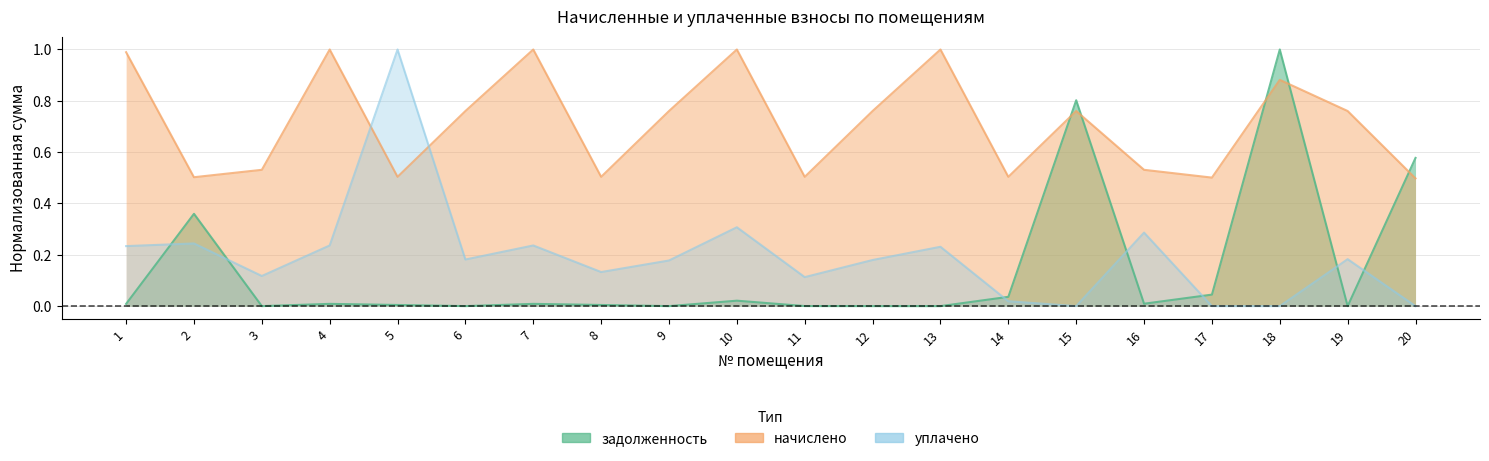

What is the sum of all задолженность values?

2.9